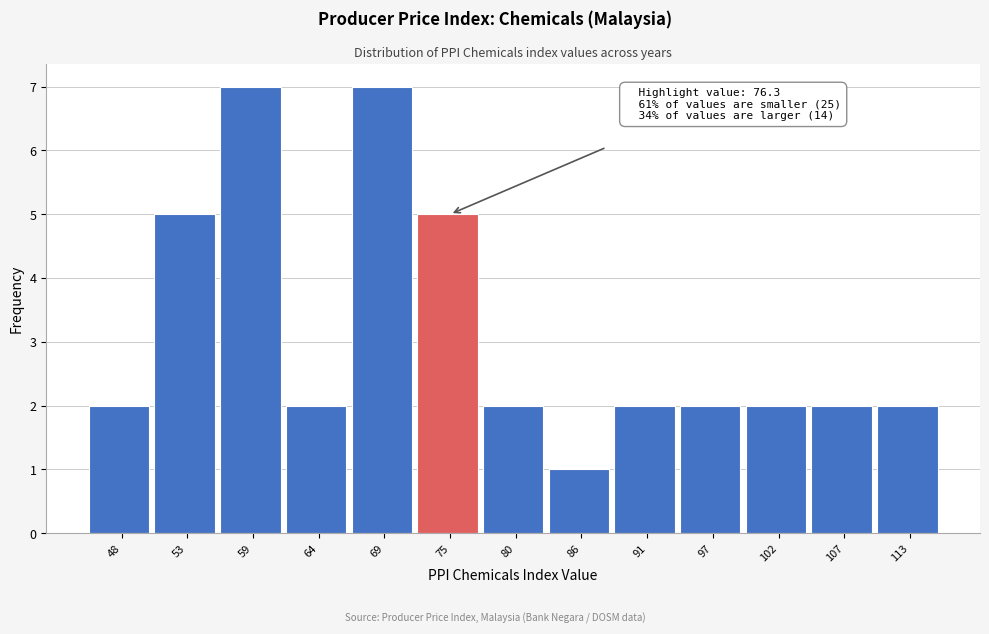

Reading right to left, transcribe all the data shown in this chart.

113=2	107=2	102=2	97=2	91=2	86=1	80=2	75=5	69=7	64=2	59=7	53=5	48=2